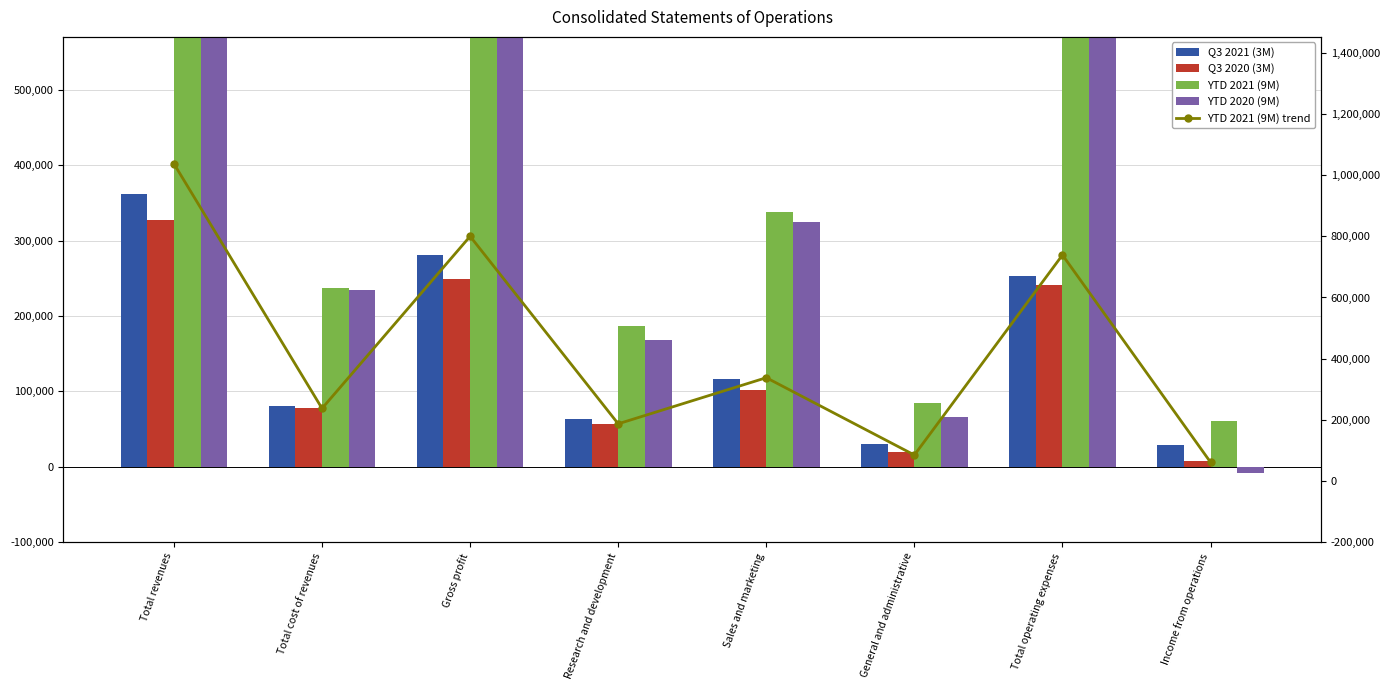

The YTD 2021 (9M) series shows 134038 at General and administrative. True or false?

False